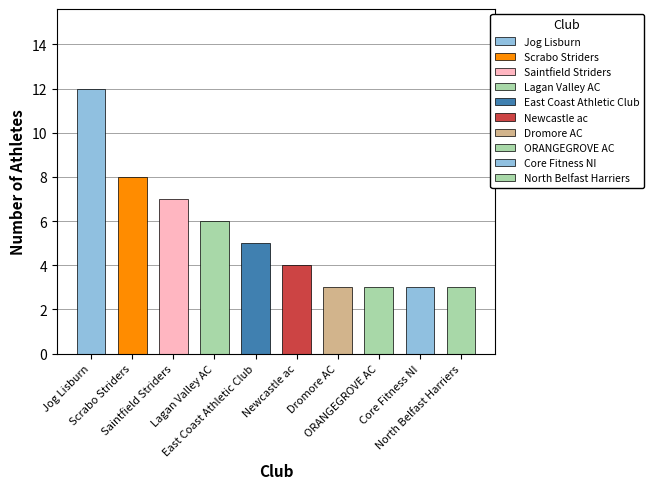

What is the value of the 2nd bar from the left?

8